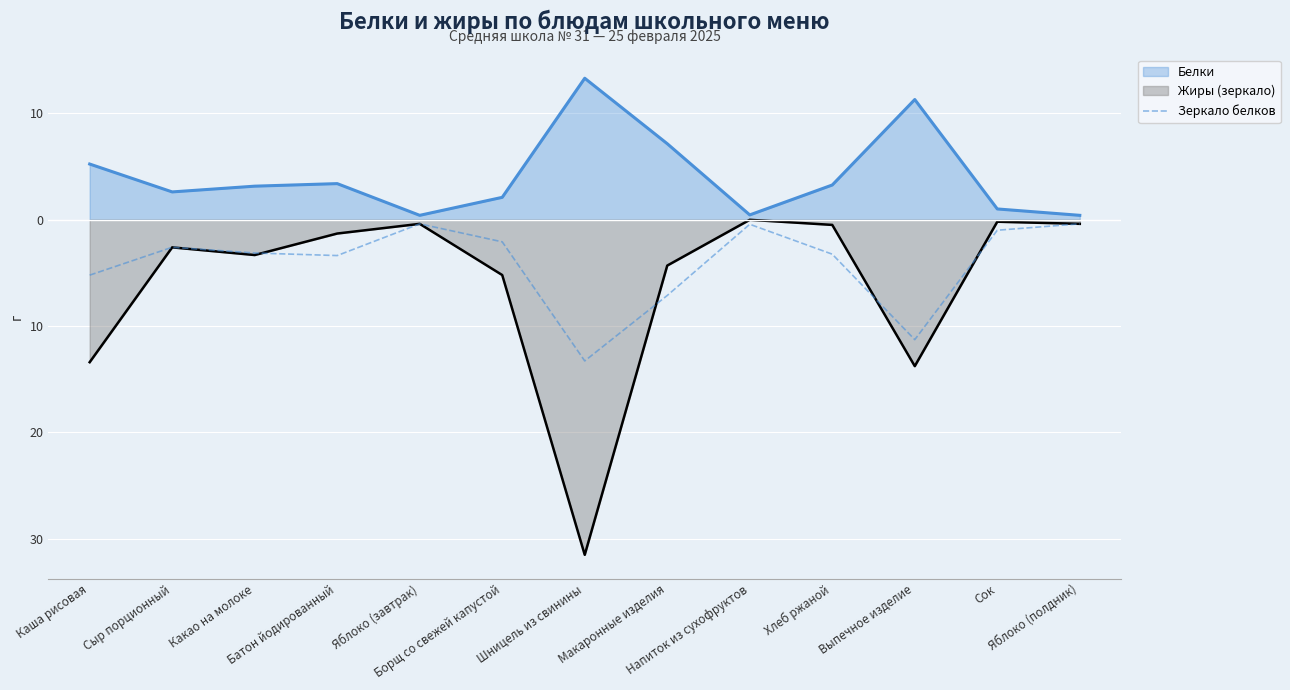

What is the label of the 7th point from the left?

Шницель из свинины